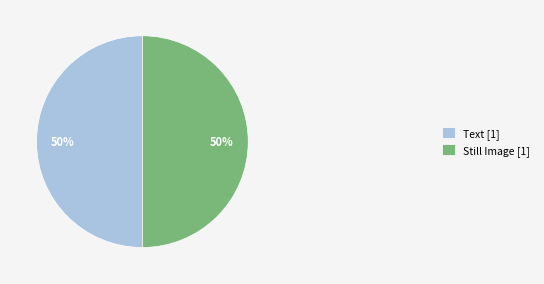

To the nearest percent, what is the combined percentage of Still Image [1] and Text [1]?

100%